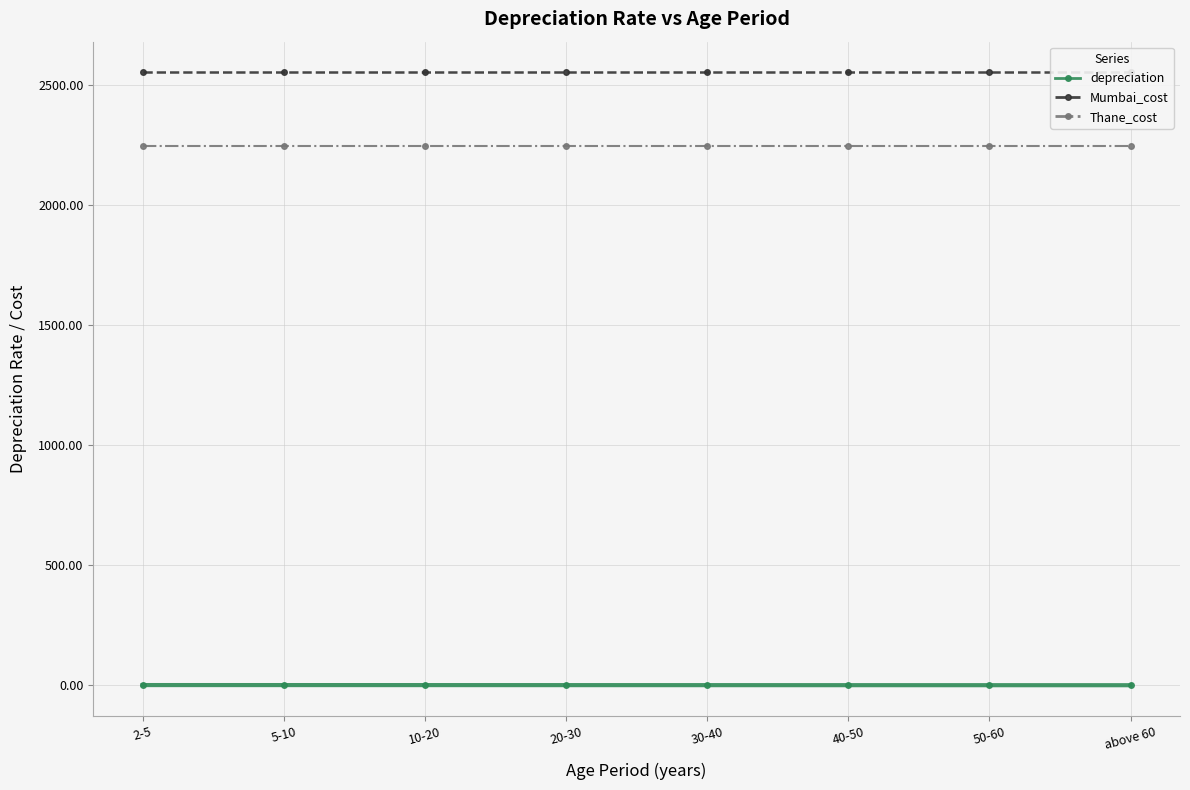

Between 40-50 and 5-10, which is larger?

5-10